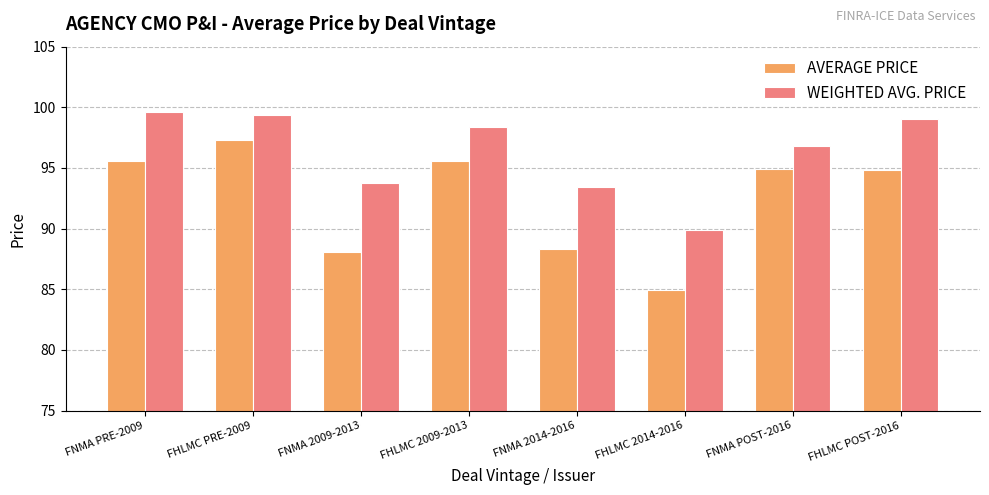

At which category is the sum across all series the highest?

FHLMC PRE-2009